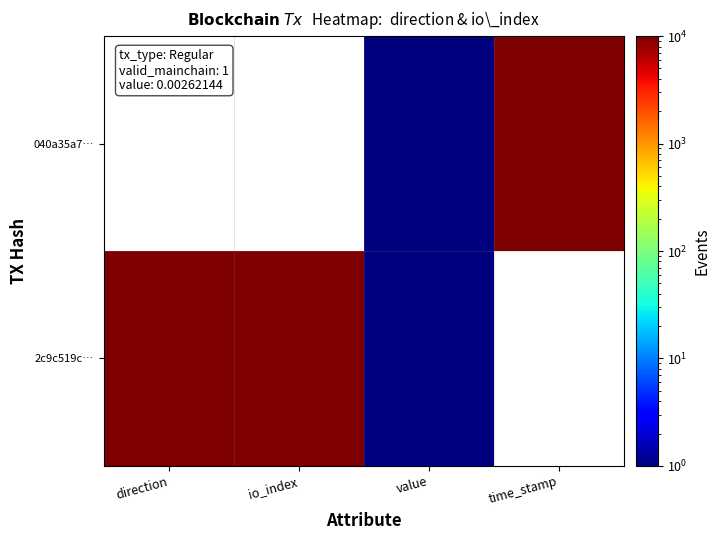

Which series has the largest total across all categories?

2c9c519c…